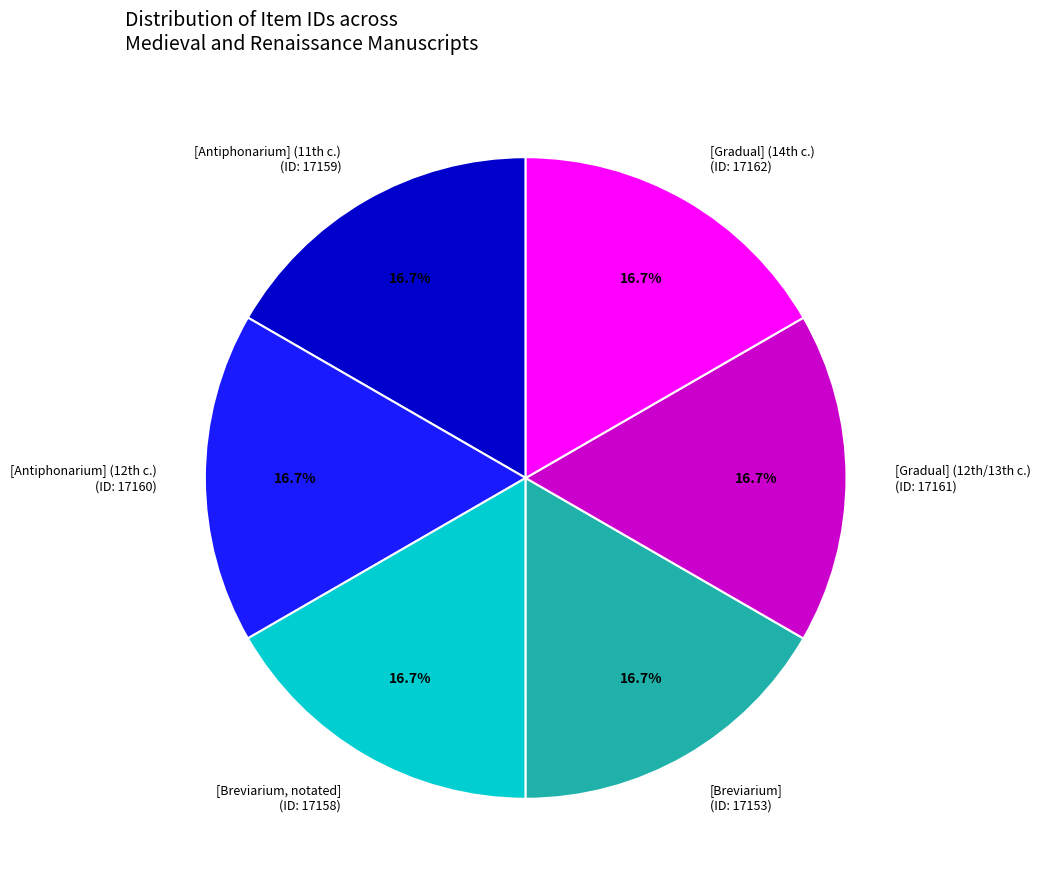

To the nearest percent, what is the average slice percentage?

17%